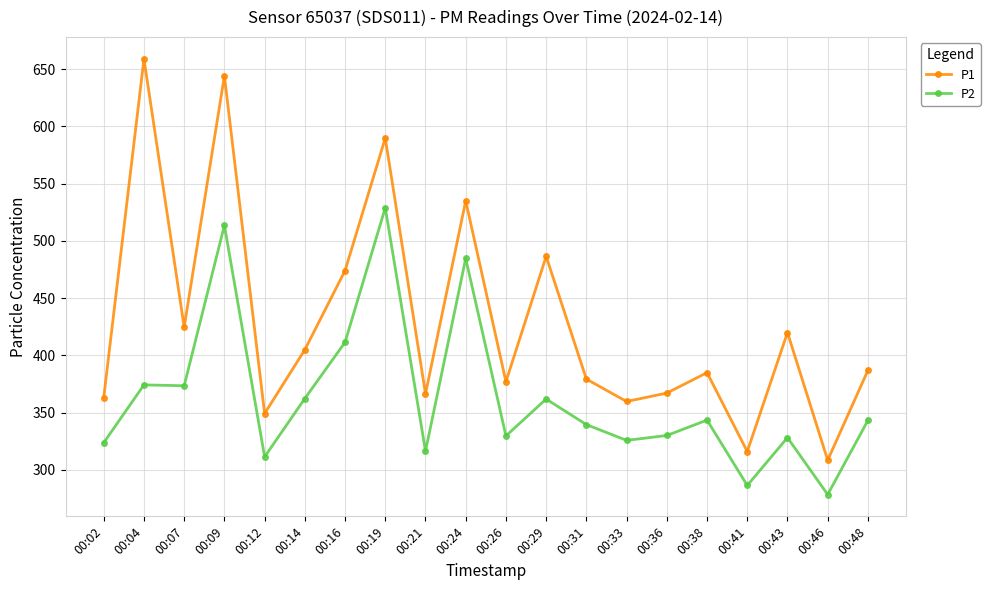

Is this an area chart (filled region under the line)?

No